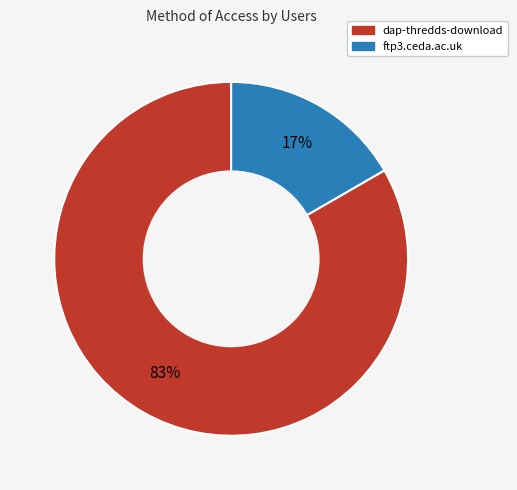

What is the smallest slice in the pie chart?

ftp3.ceda.ac.uk